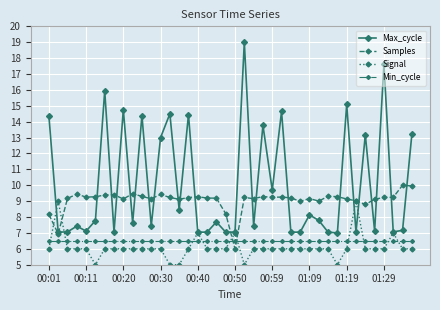

What is the highest value of the Min_cycle series?

6.5